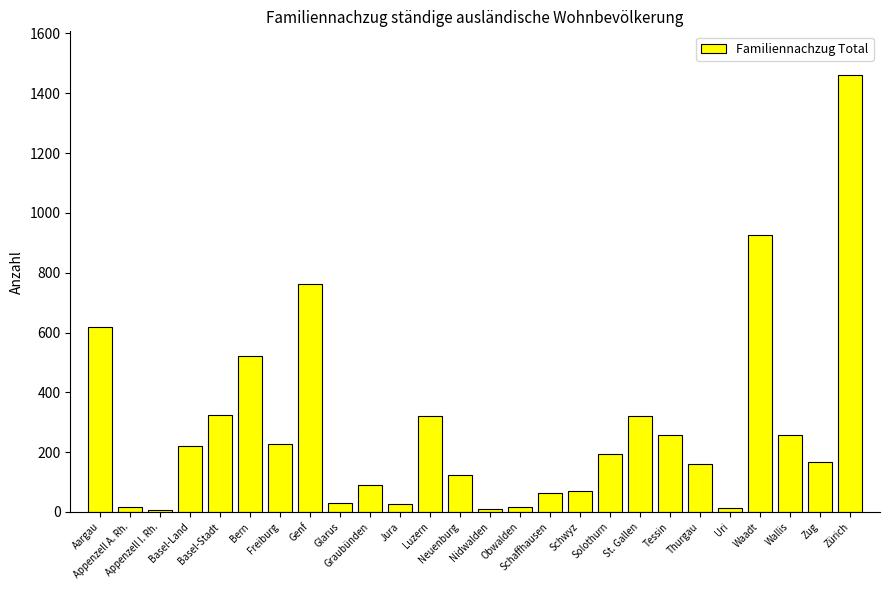

Are the bars horizontal?

No